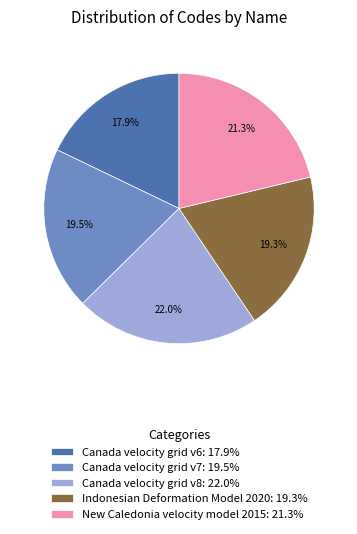

The Canada velocity grid v8 slice represents 9% of the pie. True or false?

False